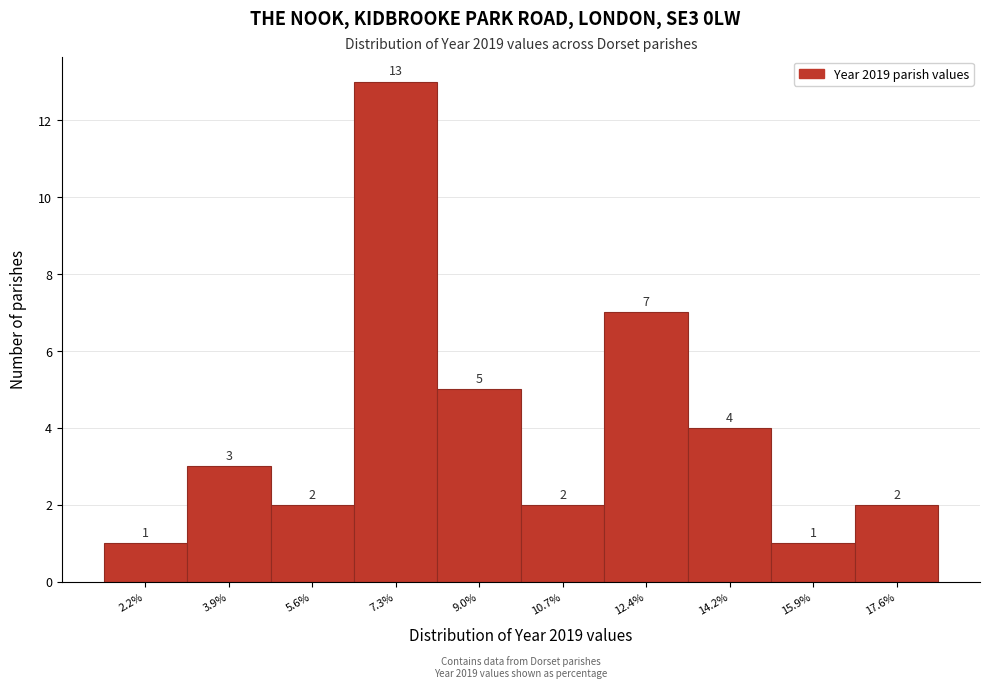

Reading left to right, extract all data points from this chart.

1	3	2	13	5	2	7	4	1	2